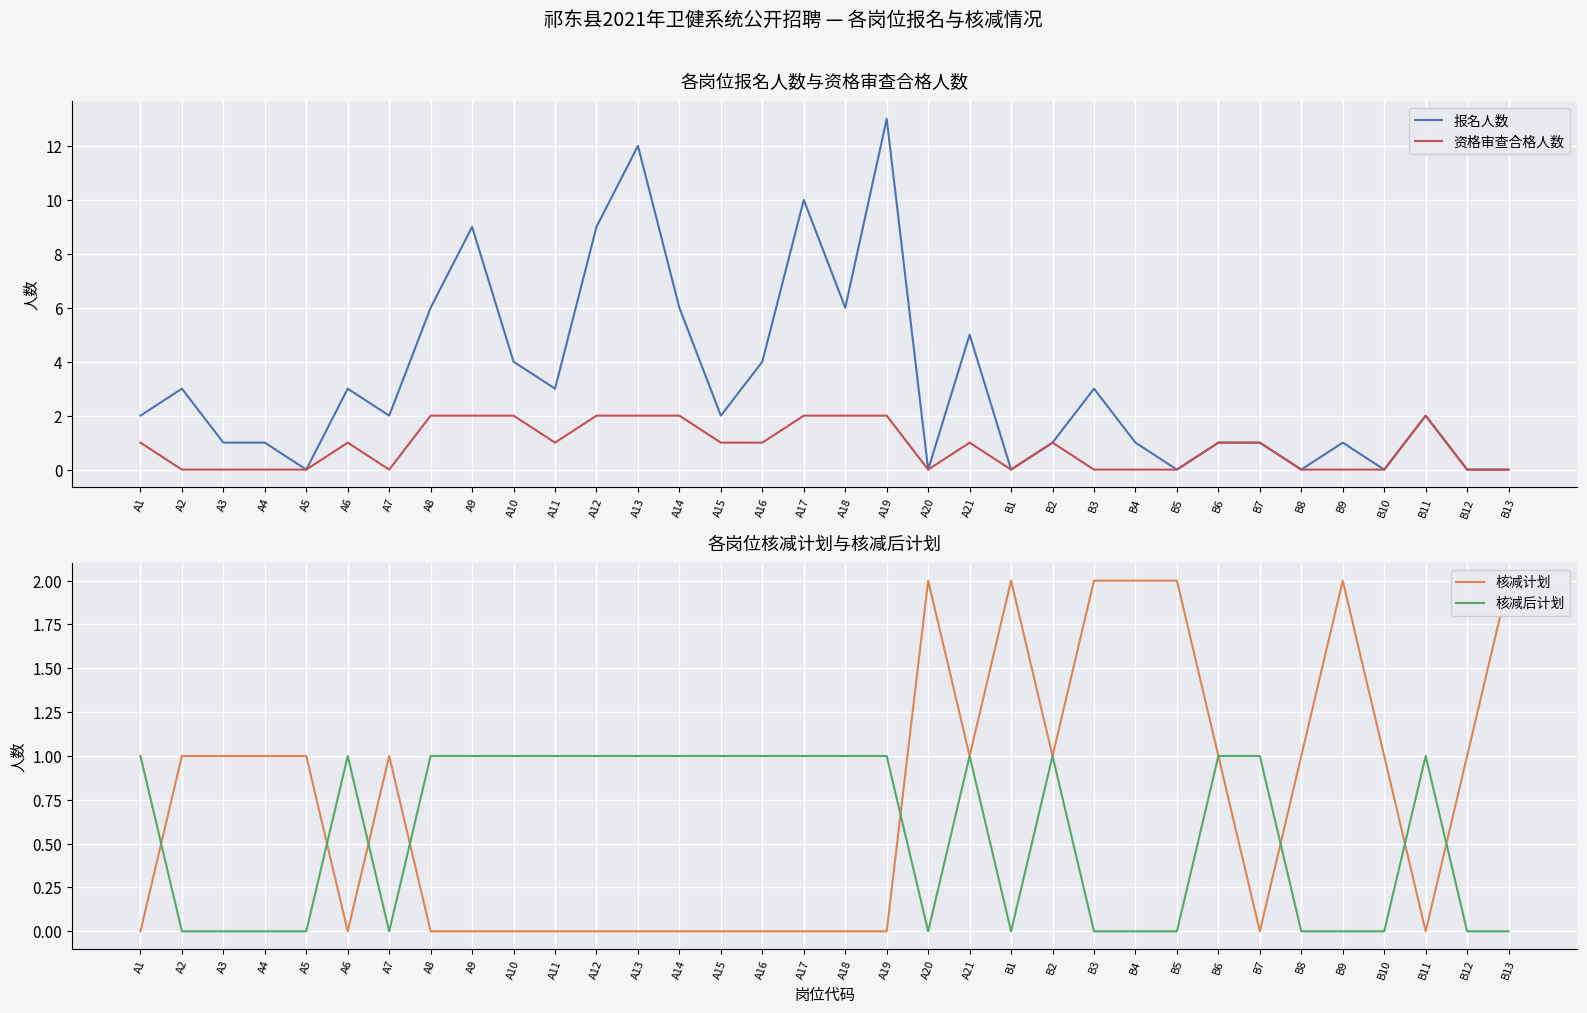

Which category has the lowest value across all series?

A5